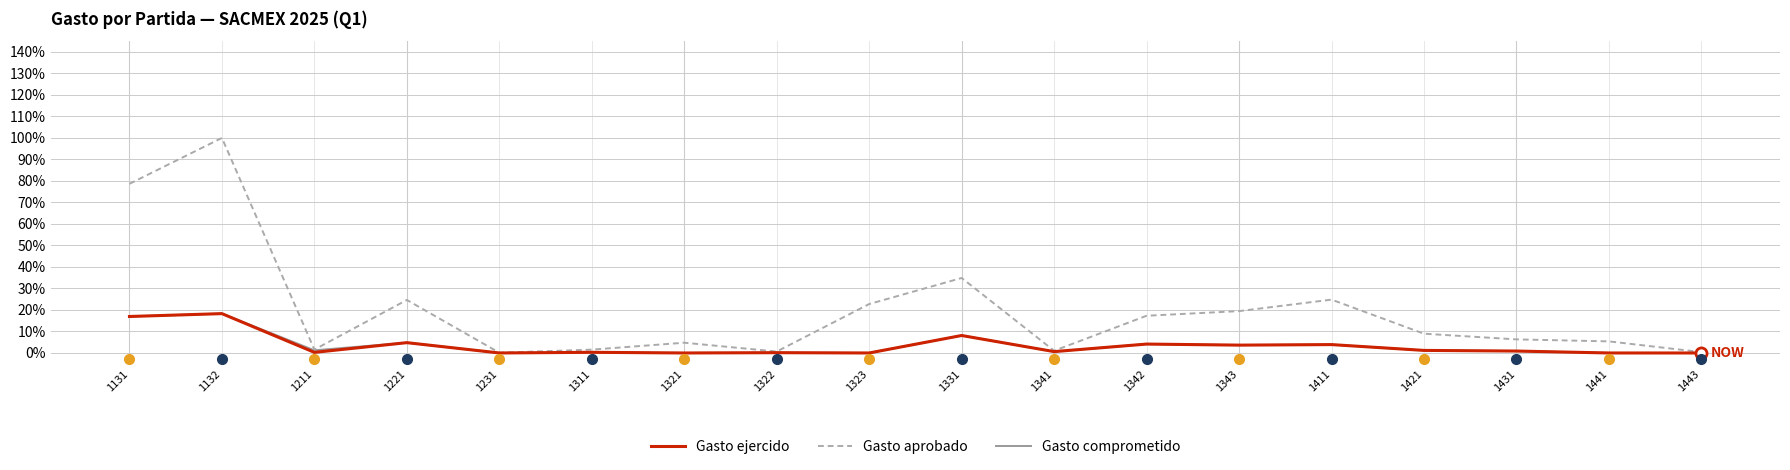

Which series changed the most between 1231 and 1342?

Gasto aprobado